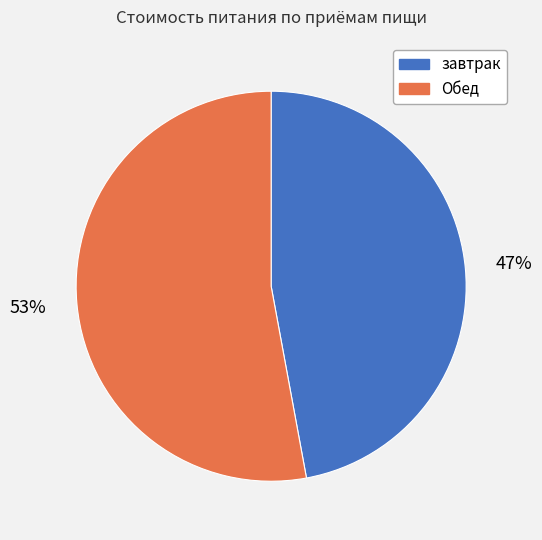

To the nearest percent, what is the combined percentage of завтрак and Обед?

100%